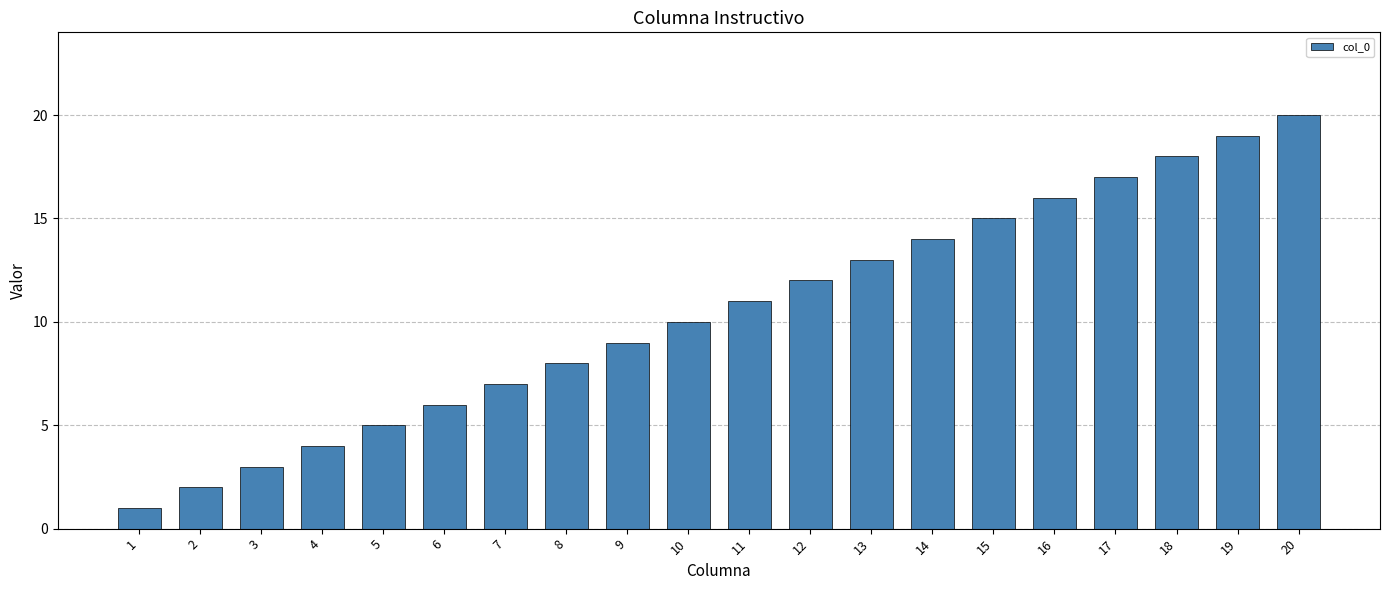

The chart shows a value of 4 at 13. True or false?

False